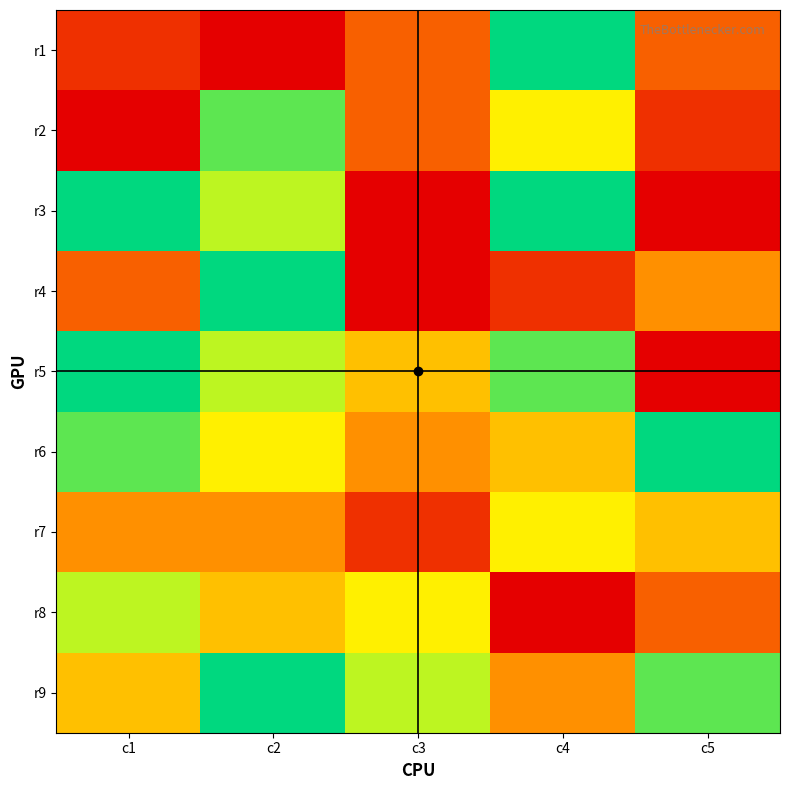

Count the number of data series in this chart.

9